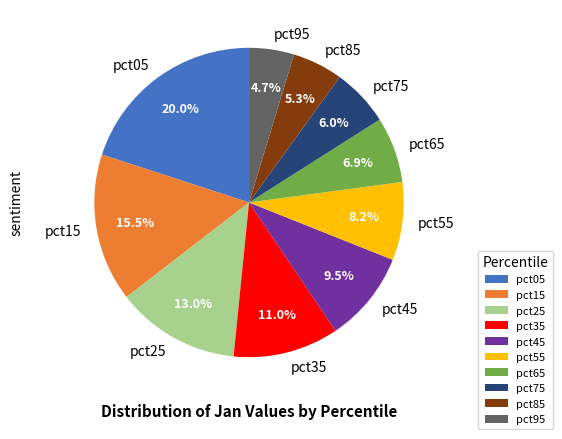

Which category has the biggest portion of the pie?

pct05